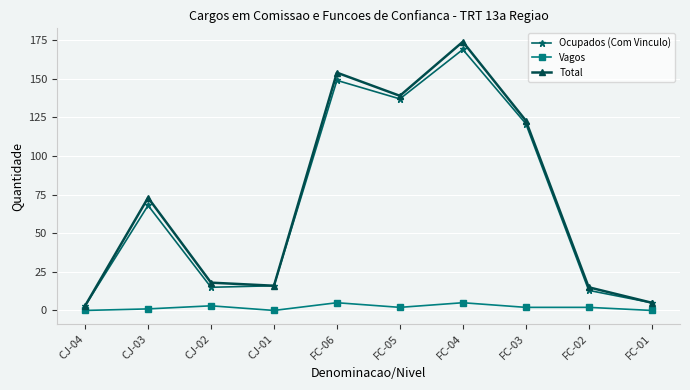

Reading left to right, transcribe all the data shown in this chart.

Ocupados (Com Vinculo): 3	68	15	16	149	137	169	121	13	5
Vagos: 0	1	3	0	5	2	5	2	2	0
Total: 3	73	18	16	154	139	174	123	15	5